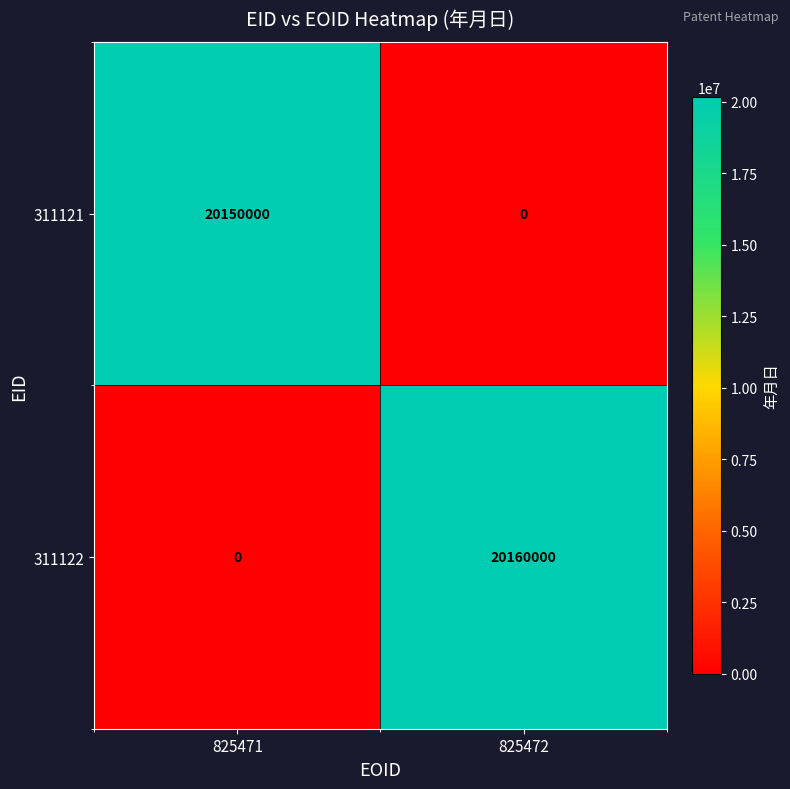

How many data points in 311121 are less than 20150000?

1